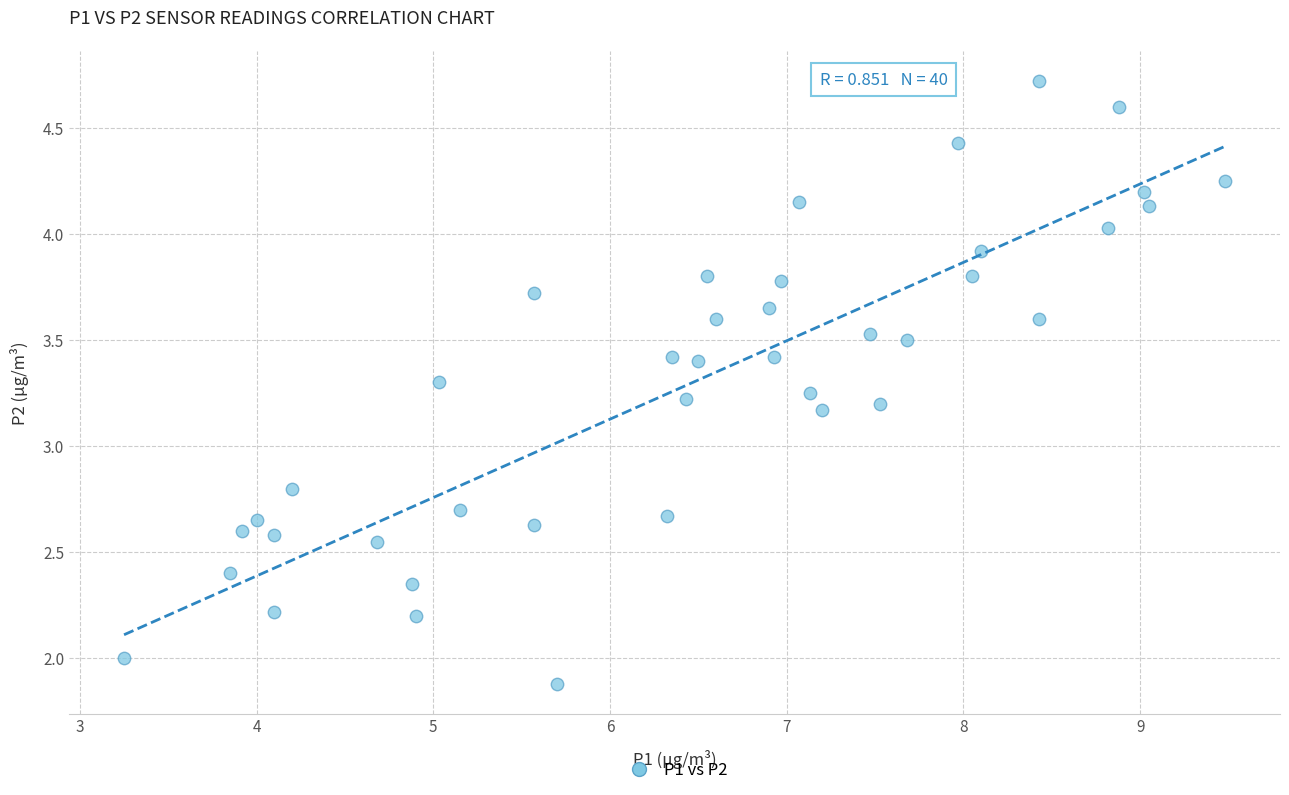

What is the range of Y values (max minus min)?

2.8